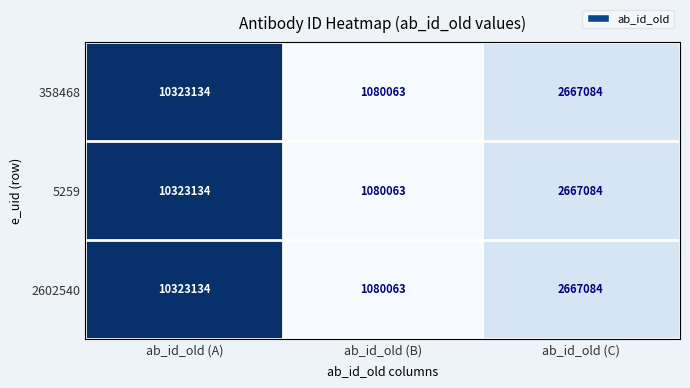

At which label is 2602540 closest to 5701598?

ab_id_old (C)